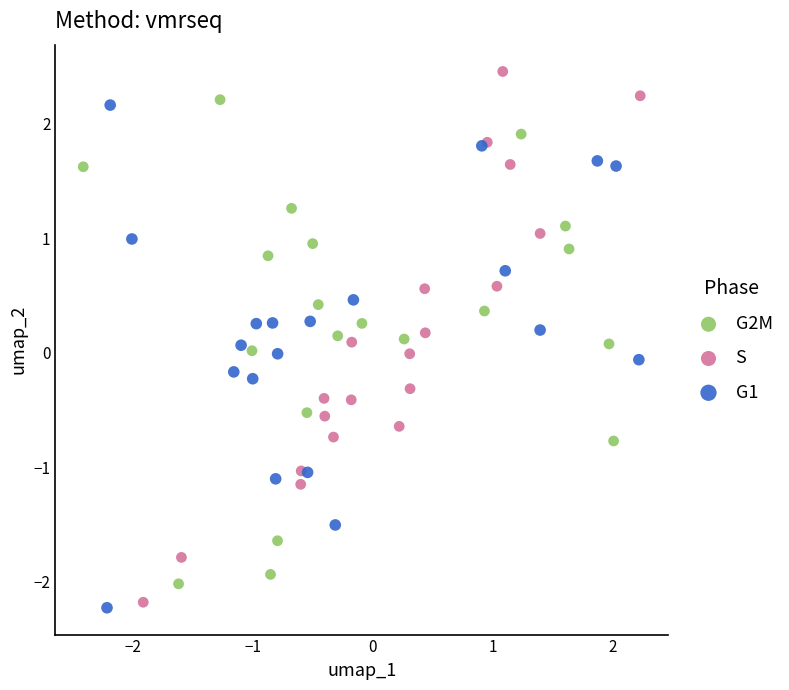

What are all the series names shown in the legend?

G2M, S, G1